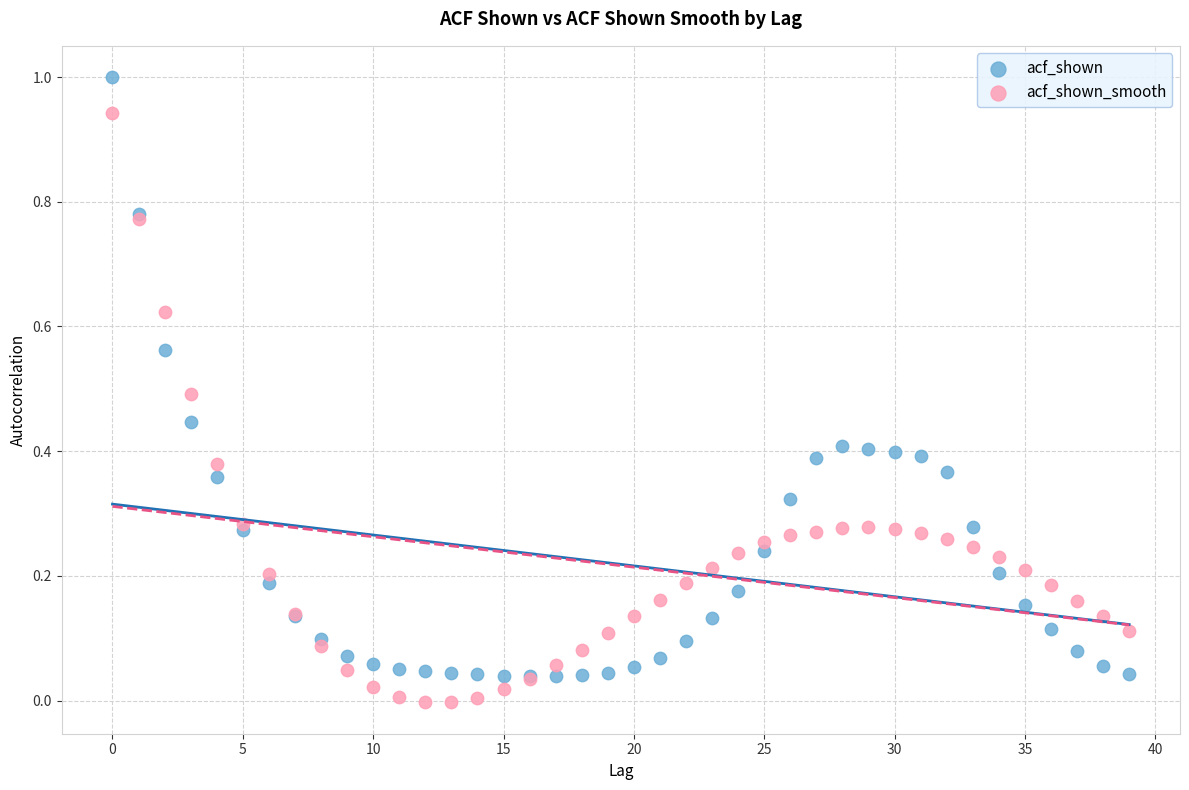

Which series has the largest Y range (max minus min)?

acf_shown